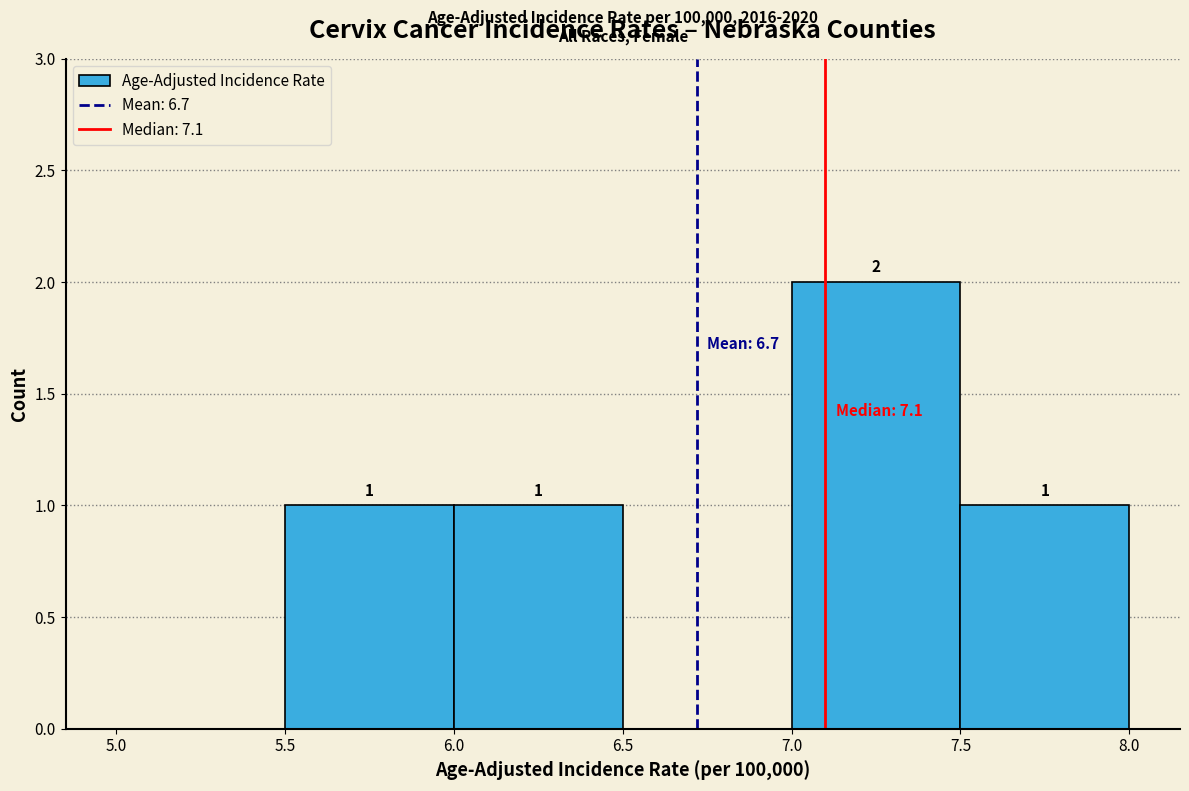

Over which range of the x-axis is the bar tallest?

7.0 to 7.5